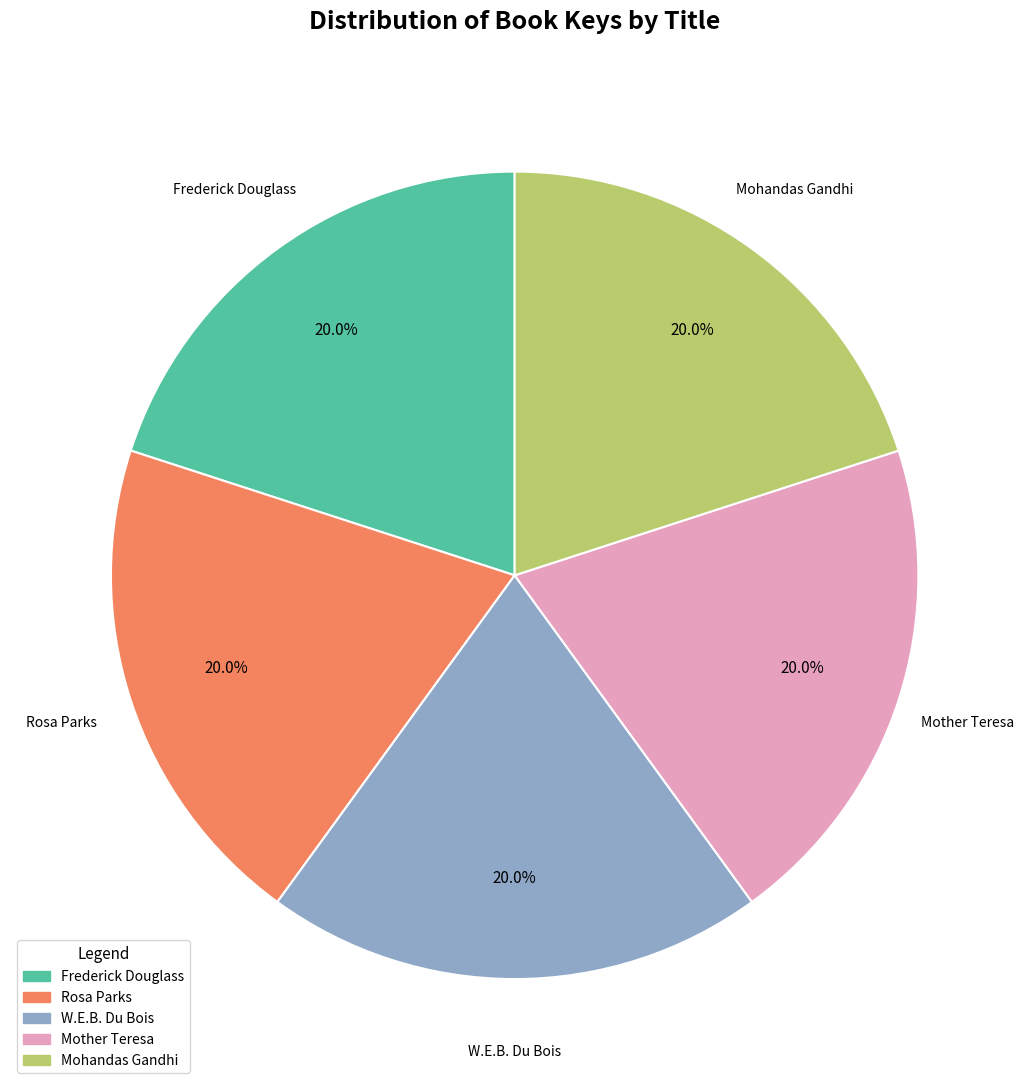

Is Mohandas Gandhi the majority of the pie?

No